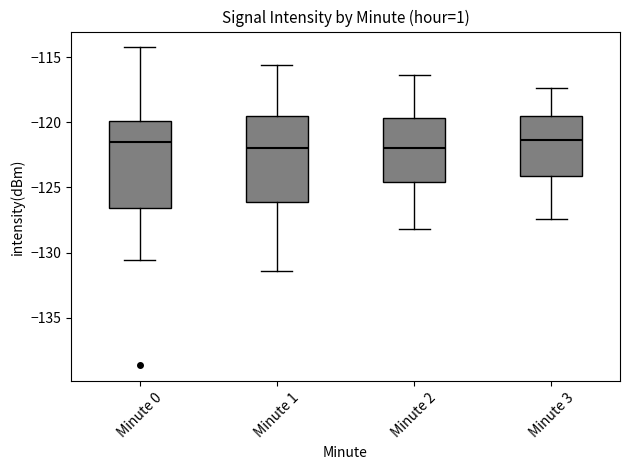

Reading left to right, transcribe this box plot: for each box, give where its median line is, the range the box spans, and where its two whiskers end, as read against the y-axis. The values are not printed on the chart, so give them approximately, as read against the axis.

Minute 0: median -121.5, box -126.5 to -120.0, whiskers -130.5 to -114.5
Minute 1: median -122.0, box -126.0 to -119.5, whiskers -131.5 to -115.5
Minute 2: median -122.0, box -124.5 to -119.5, whiskers -128.0 to -116.5
Minute 3: median -121.5, box -124.0 to -119.5, whiskers -127.5 to -117.5